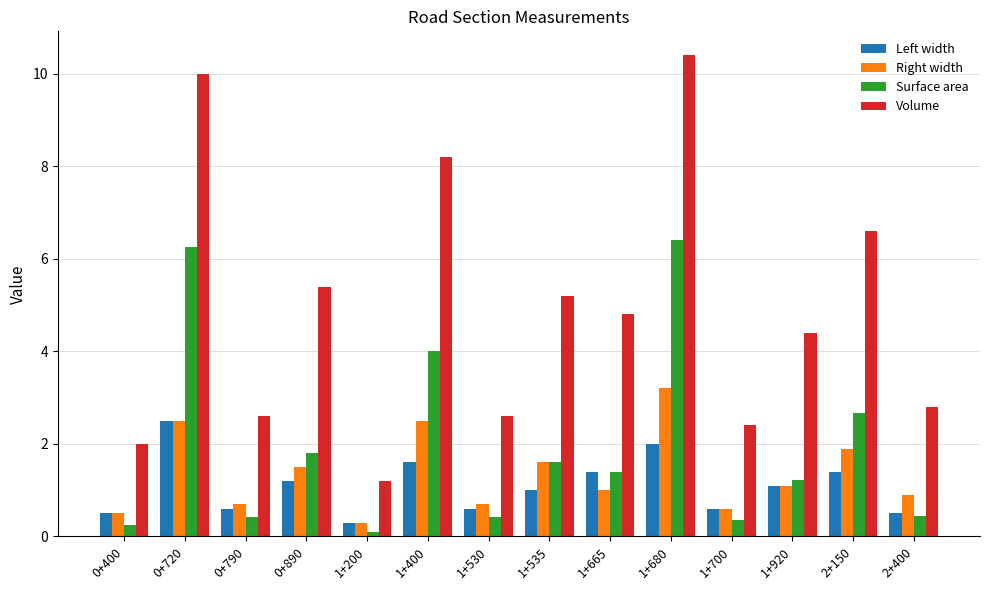

Rank the series by their maximum value, from lowest to highest.

Left width, Right width, Surface area, Volume